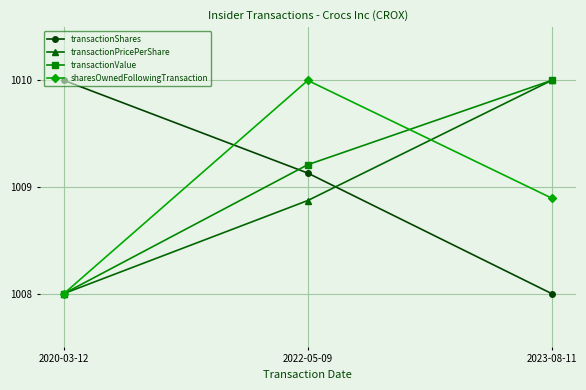

Is it true that transactionPricePerShare equals 1008.0 at 2020-03-12?

True